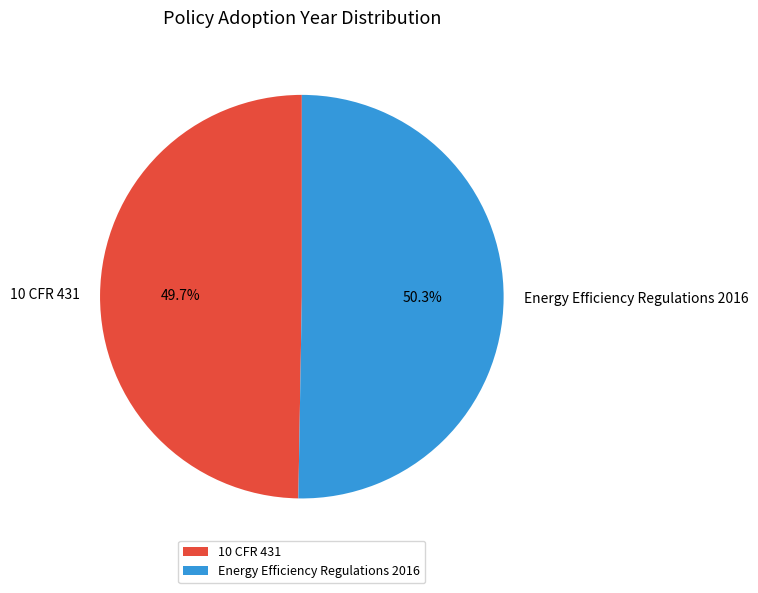

What is the ratio of the value at 10 CFR 431 to the value at Energy Efficiency Regulations 2016?

1.0